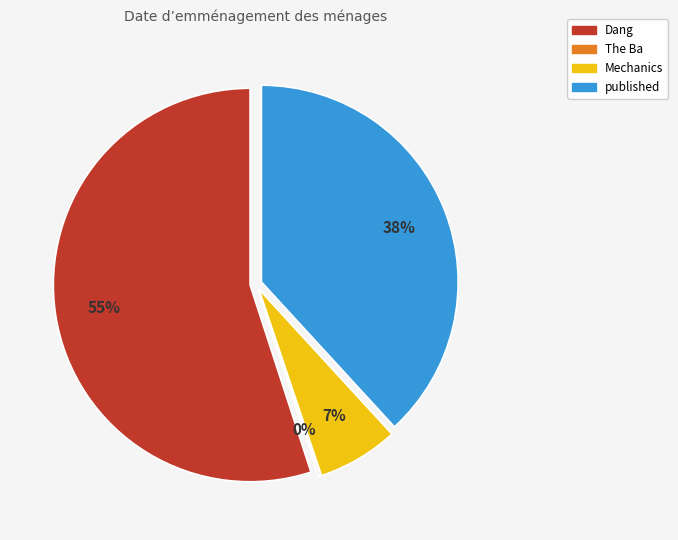

Is it true that Dang is 48% of the pie?

False